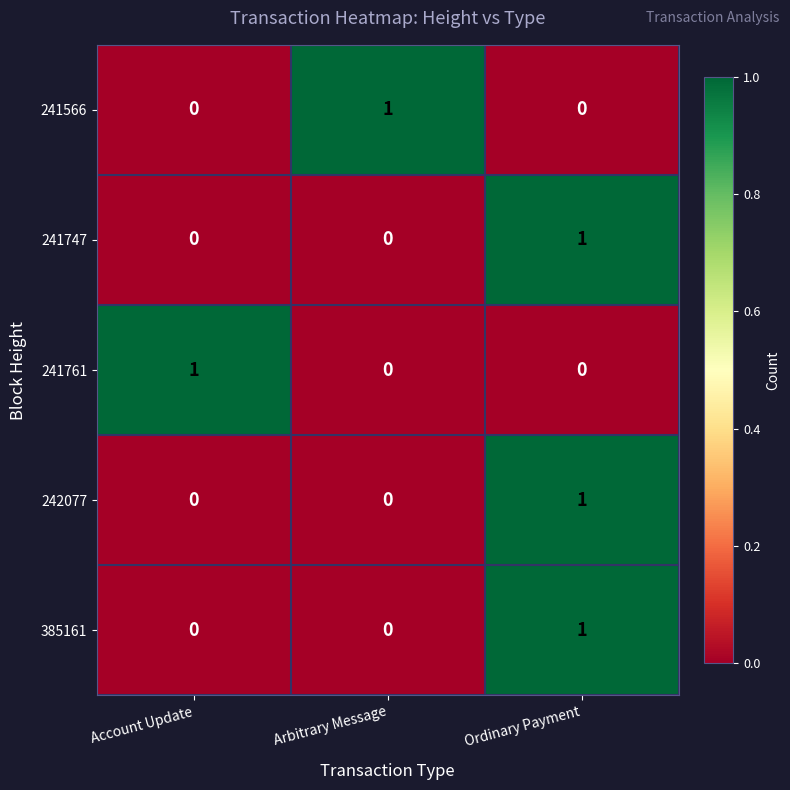

How many values in 242077 are above zero?

1